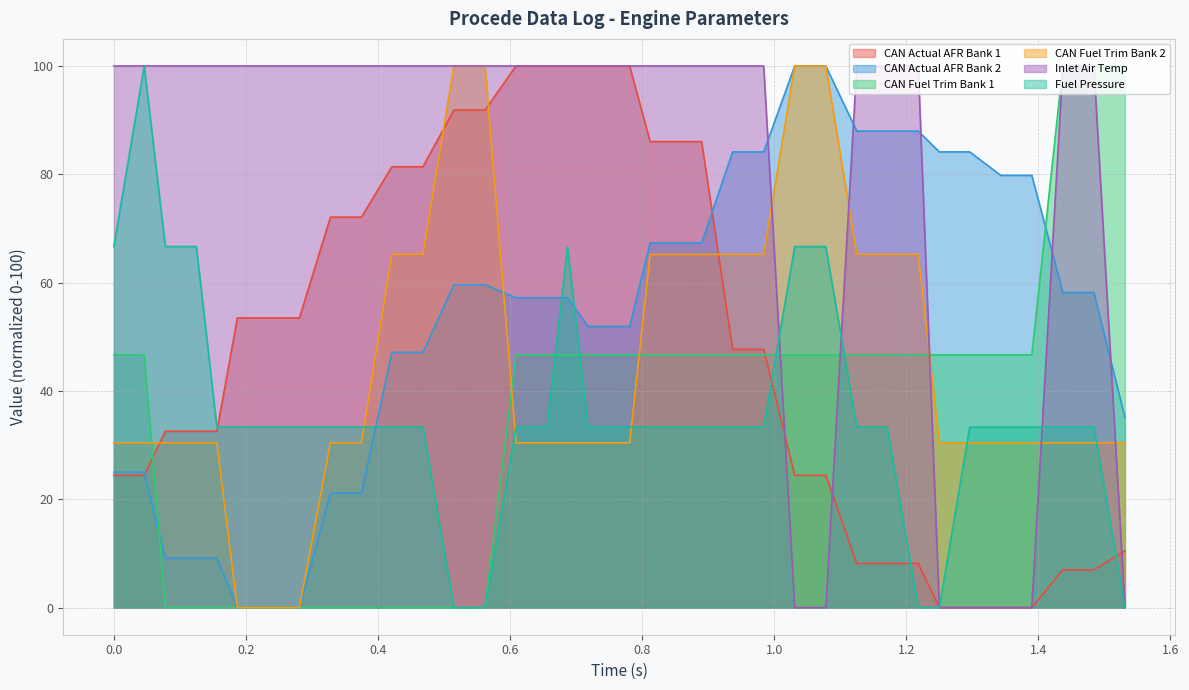

Which series has the largest total across all categories?

Inlet Air Temp